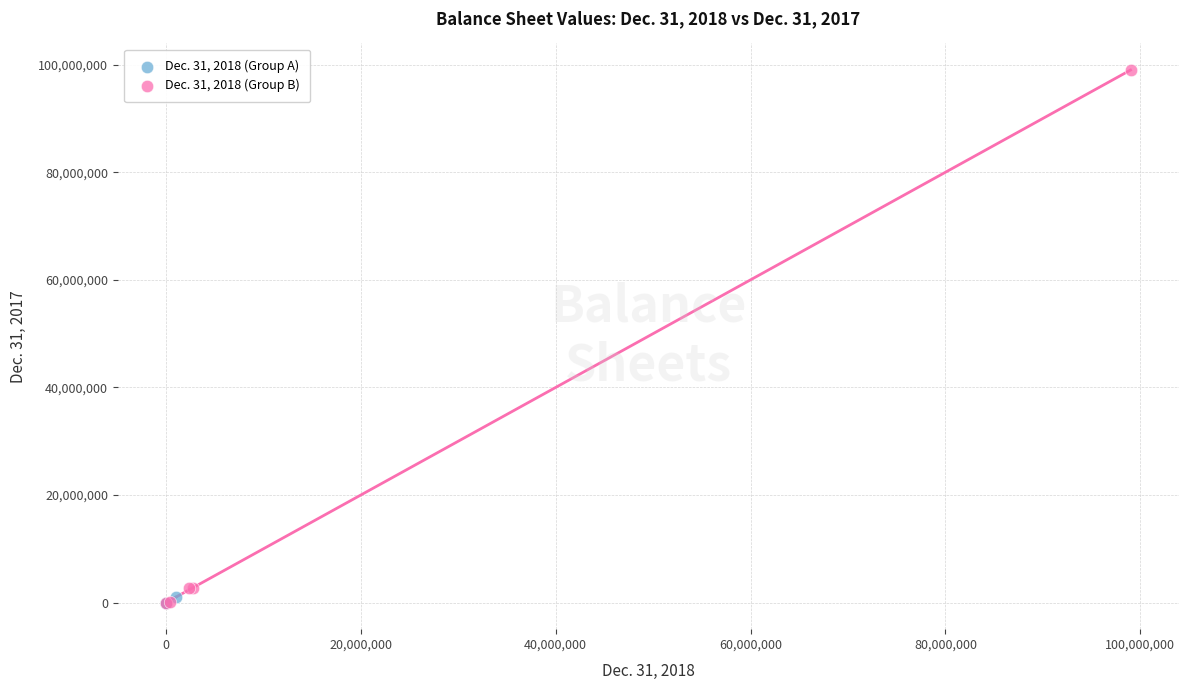

Which series has the largest Y range (max minus min)?

Dec. 31, 2018 (Group B)